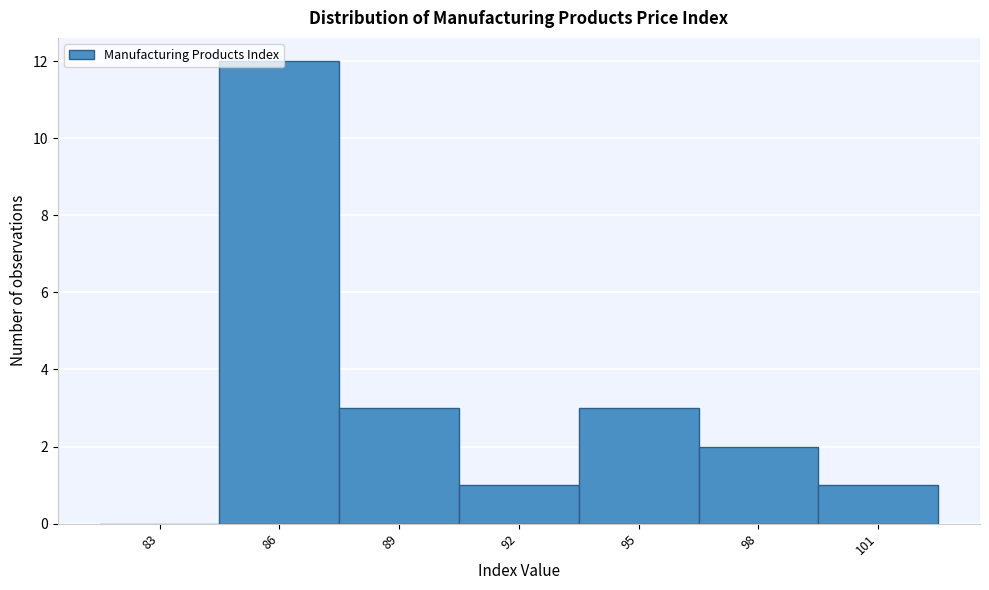

At which category does the chart reach its peak across all series?

86